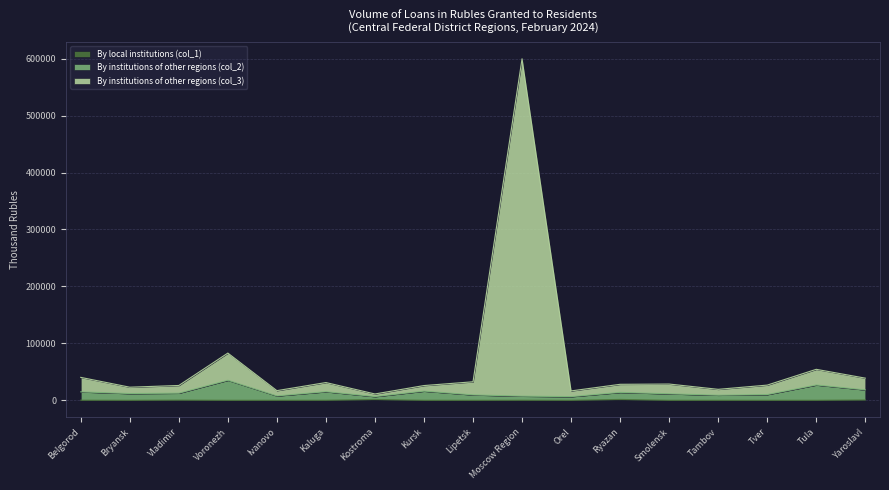

What is the value of the By institutions of other regions (col_2) point at the 13th from the left?

11342